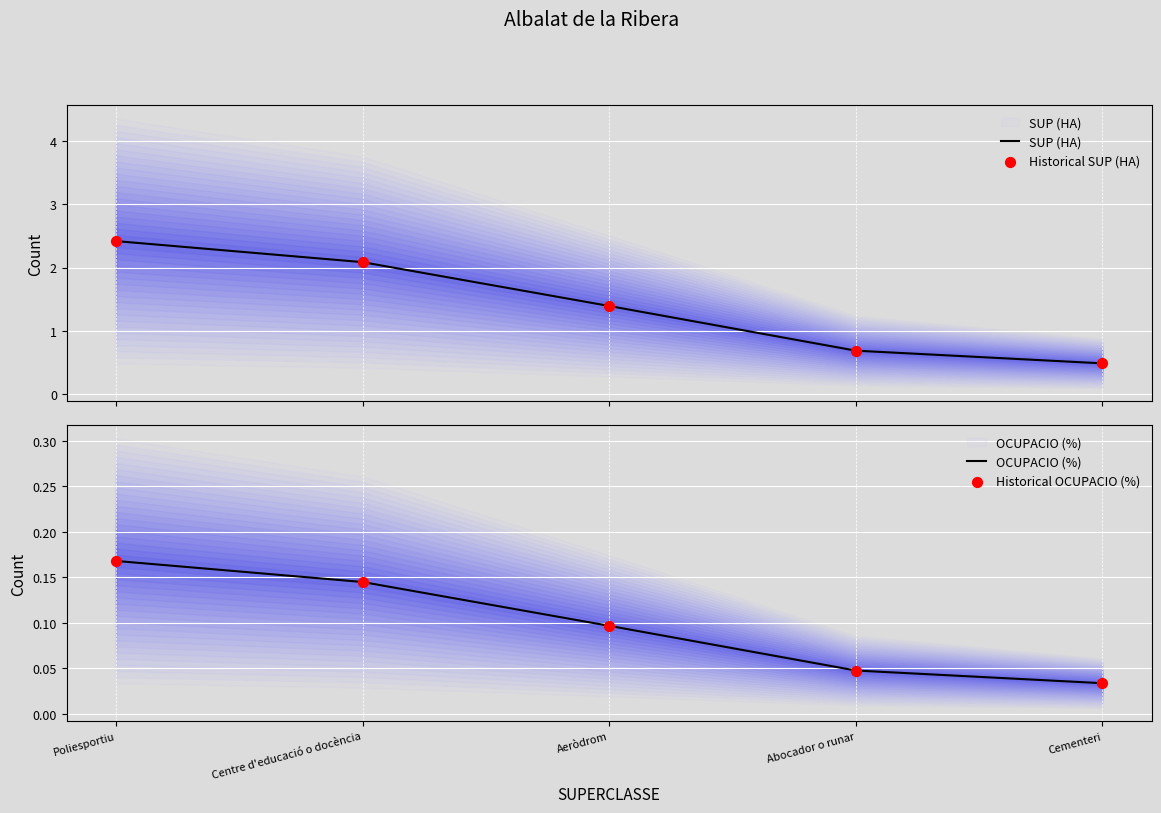

Which series has the largest total across all categories?

SUP (HA)